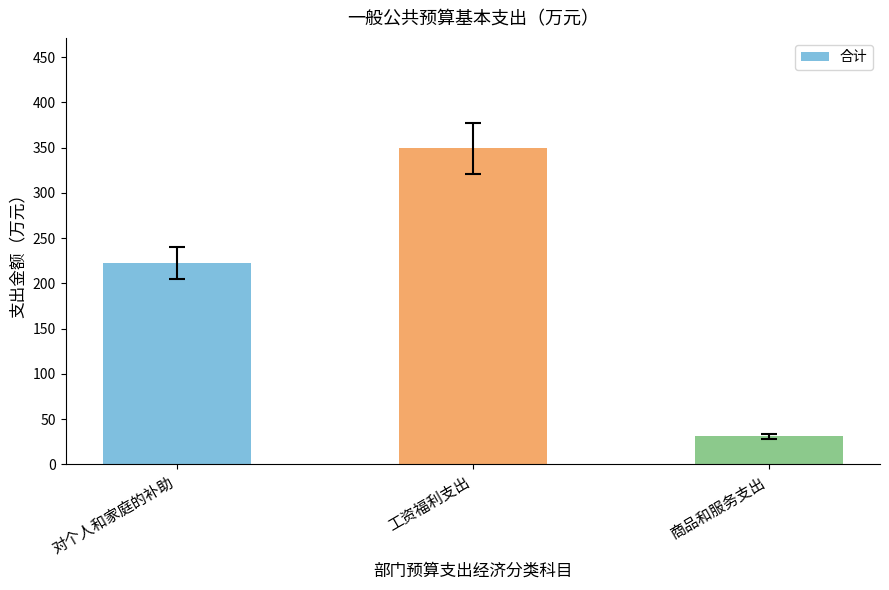

What is the minimum value shown in the chart?

30.8